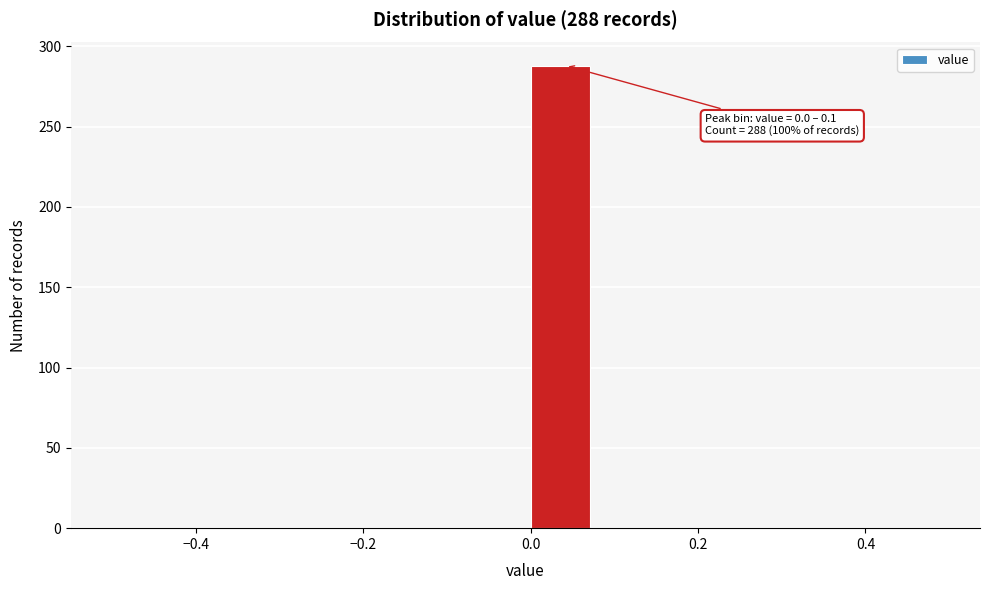

Over which range of the x-axis is the bar tallest?

0.00 to 0.08